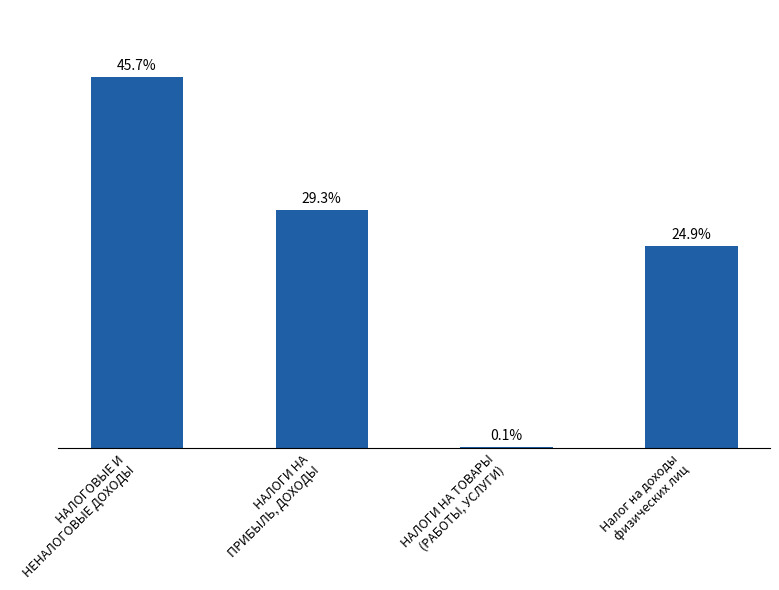

Where is the data nearest to the value 515448808?

Налог на доходы
физических лиц